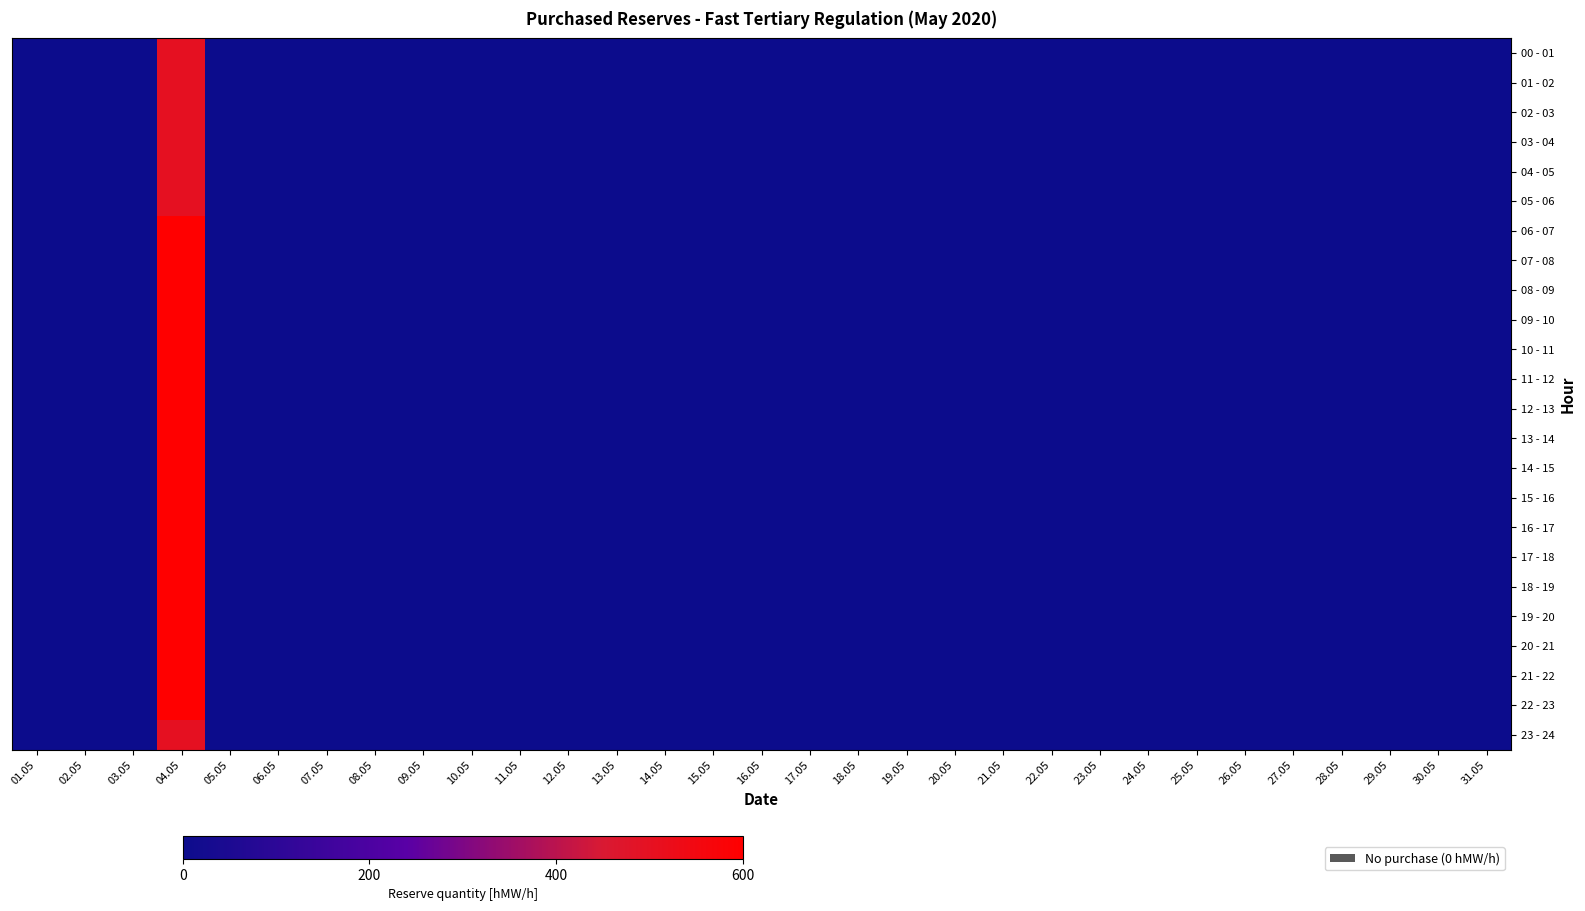

The 03 - 04 series shows 225 at 04.05. True or false?

False